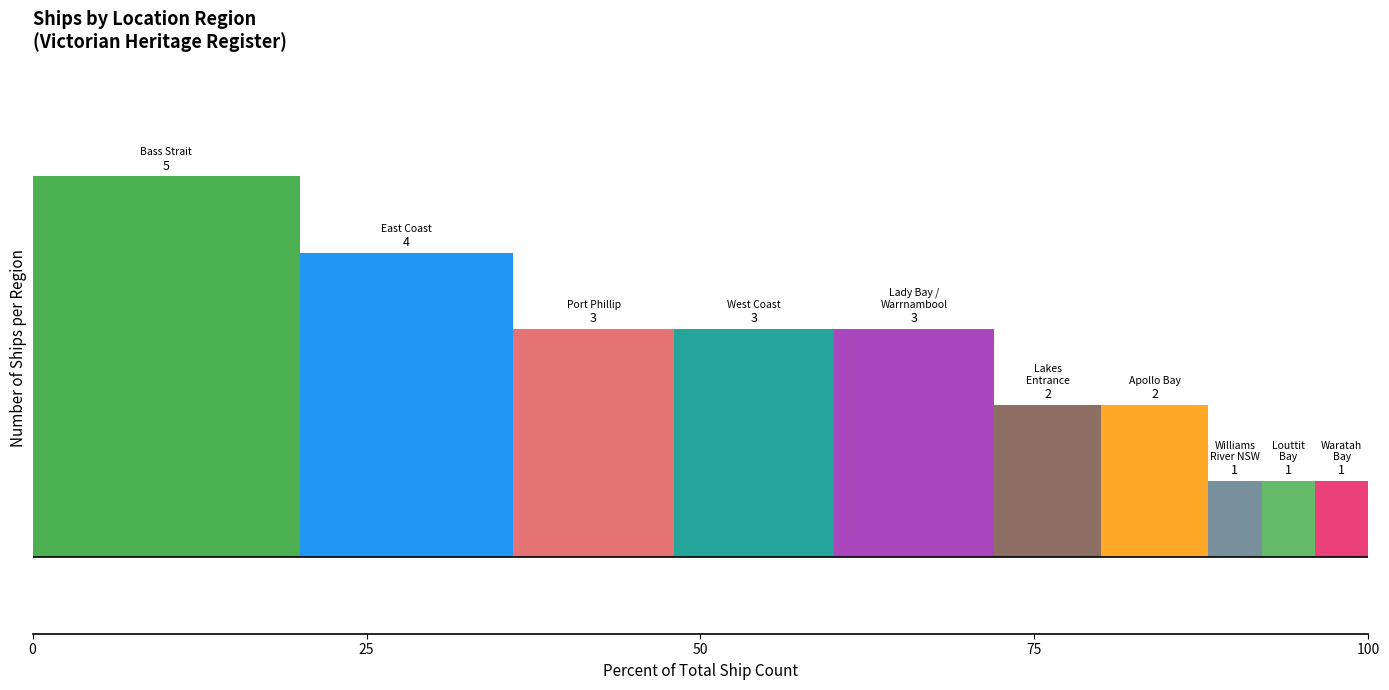

How many distinct data groups are displayed?

10